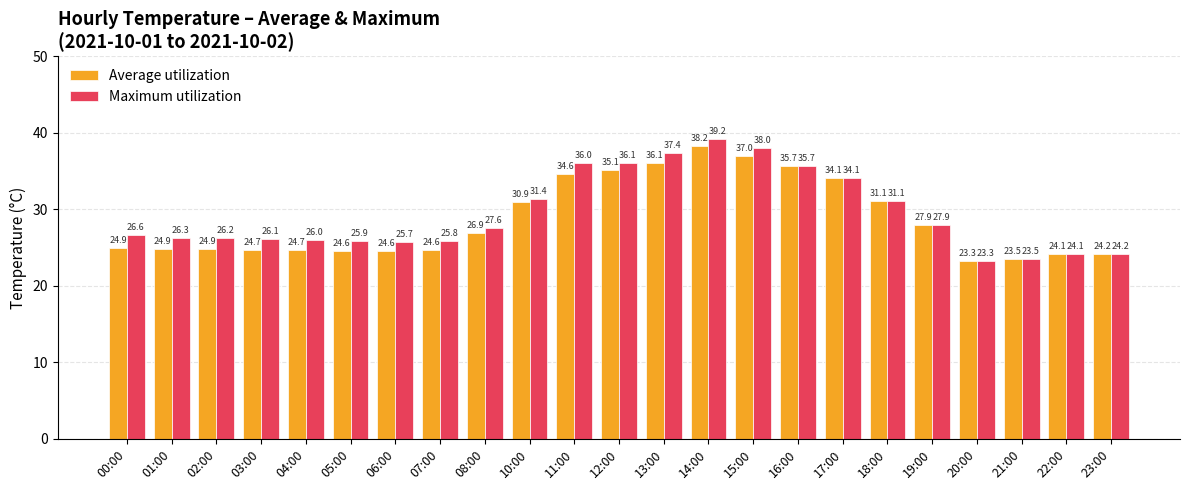

How many bars are there in total?

46